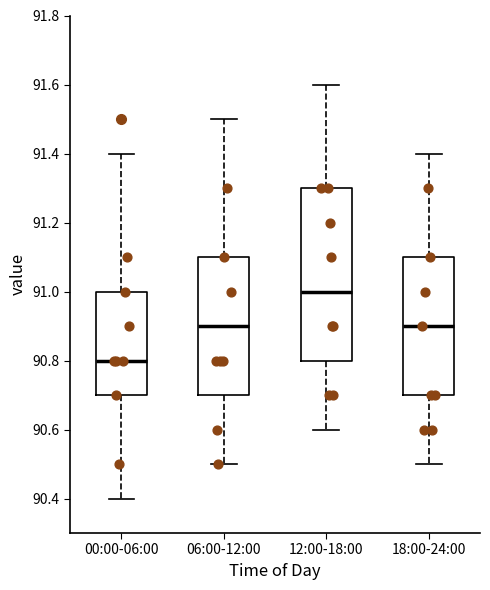

Reading left to right, transcribe this box plot: for each box, give where its median line is, the range the box spans, and where its two whiskers end, as read against the y-axis. The values are not printed on the chart, so give them approximately, as read against the axis.

00:00-06:00: median 90.8, box 90.7 to 91.0, whiskers 90.4 to 91.4
06:00-12:00: median 90.9, box 90.7 to 91.1, whiskers 90.5 to 91.5
12:00-18:00: median 91.0, box 90.8 to 91.3, whiskers 90.6 to 91.6
18:00-24:00: median 90.9, box 90.7 to 91.1, whiskers 90.5 to 91.4